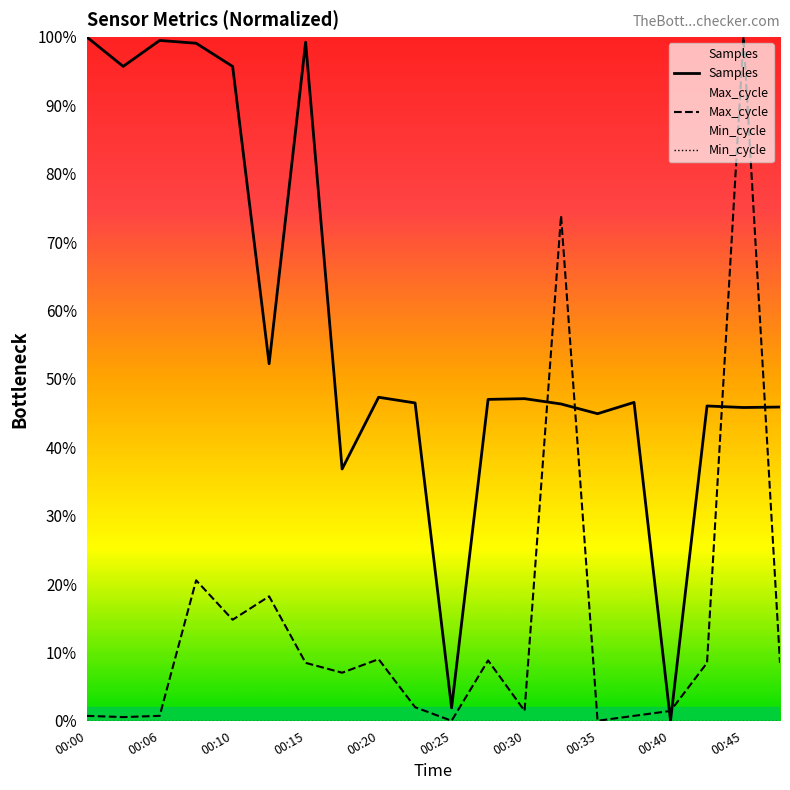

Rank the series by their average value, from lowest to highest.

Min_cycle, Max_cycle, Samples